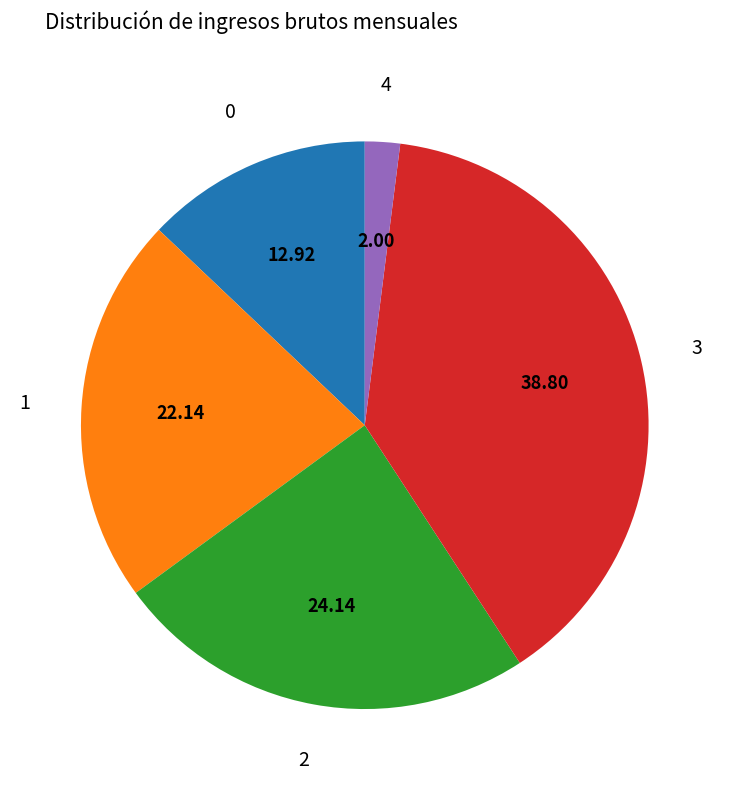

What is the smallest slice in the pie chart?

4